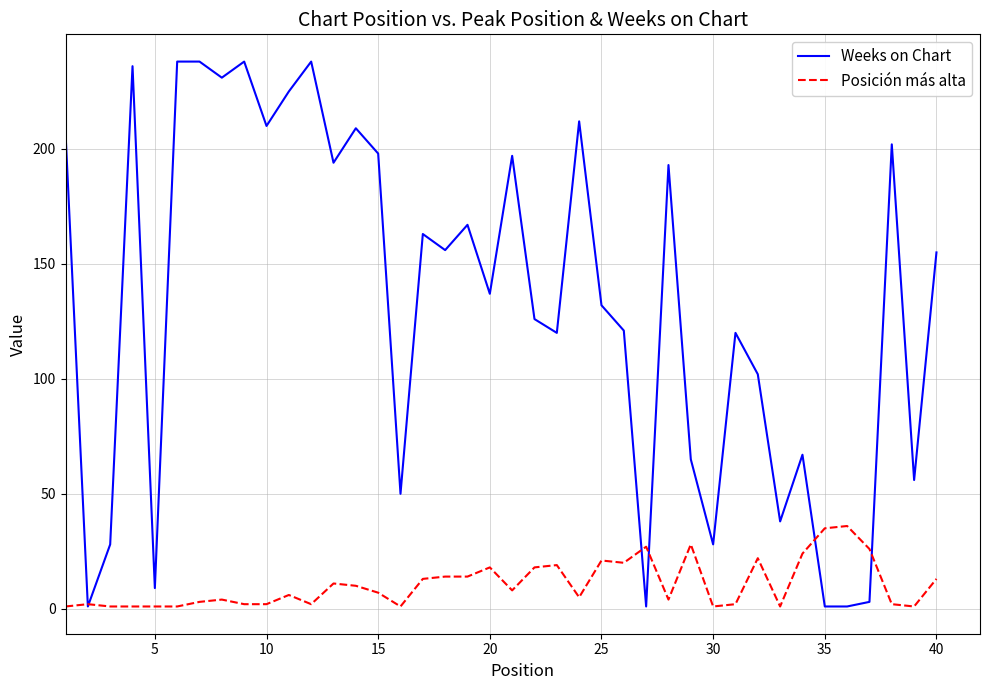

What is the greatest value displayed?

238